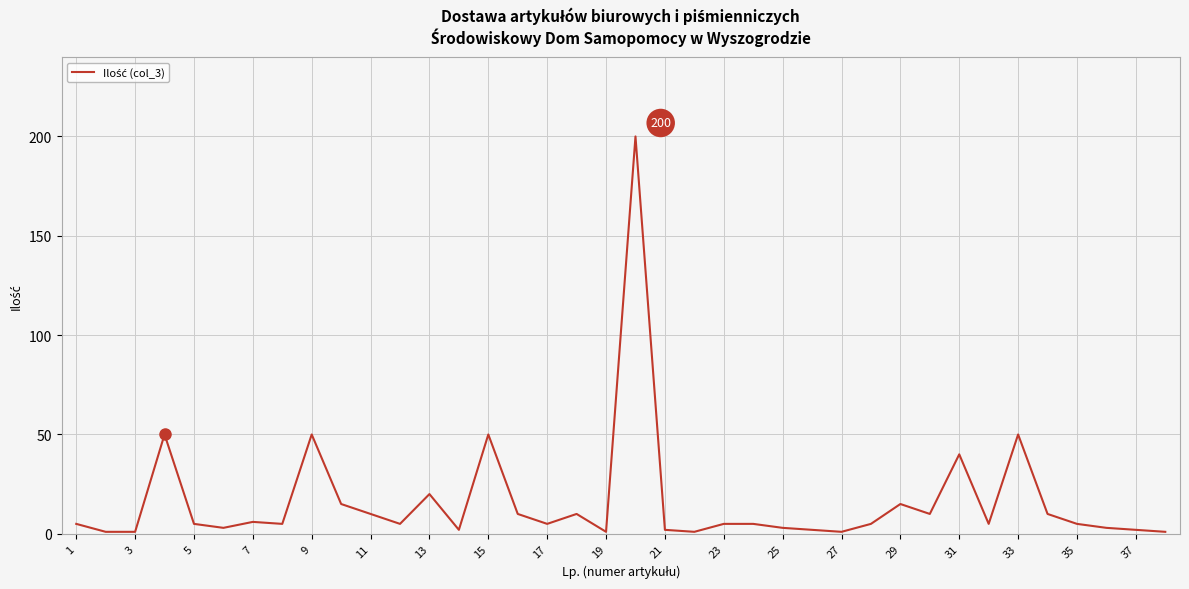

What is the difference between the maximum and minimum values?

199